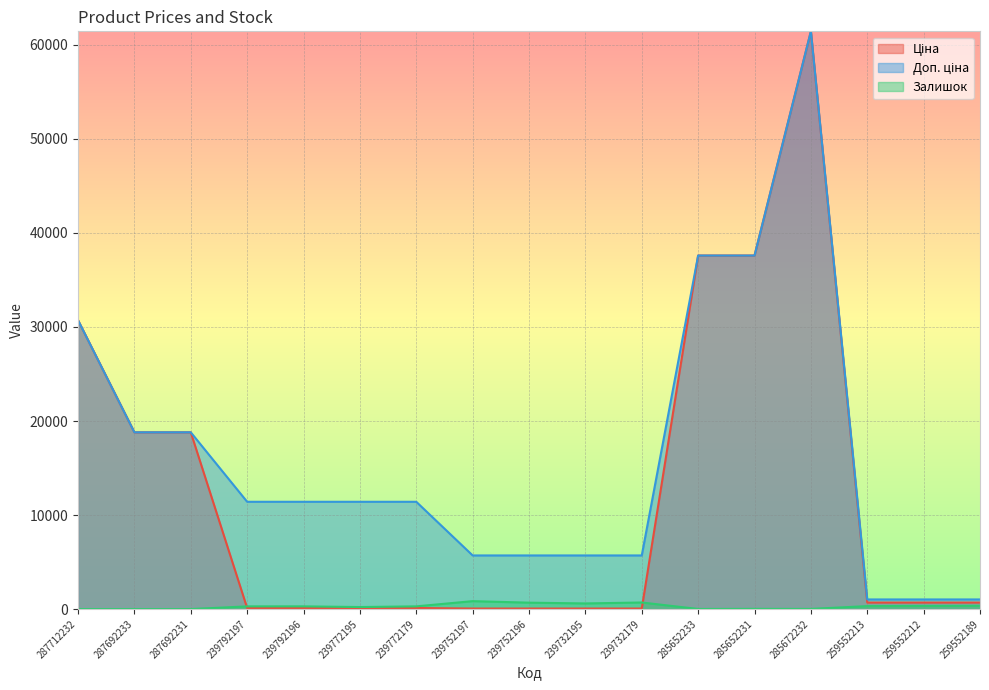

What is the label of the 2nd point from the left?

287692233